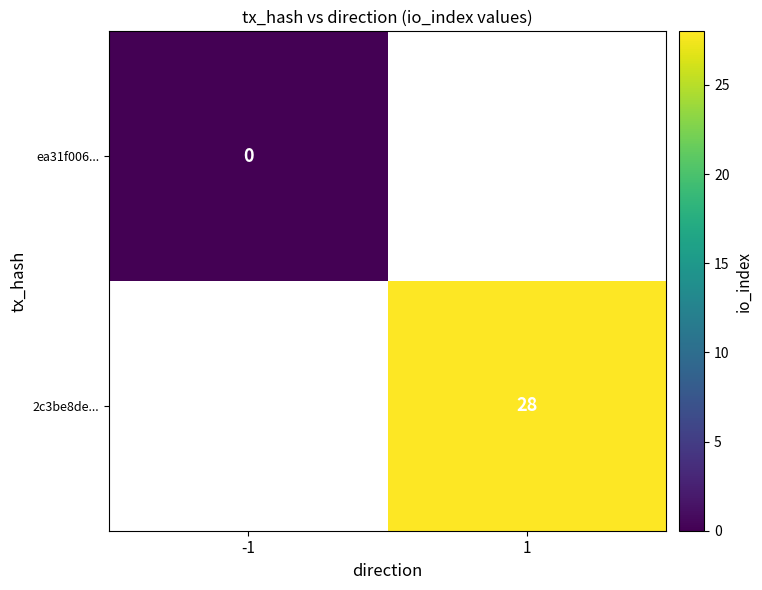

What is the greatest value displayed?

28.0